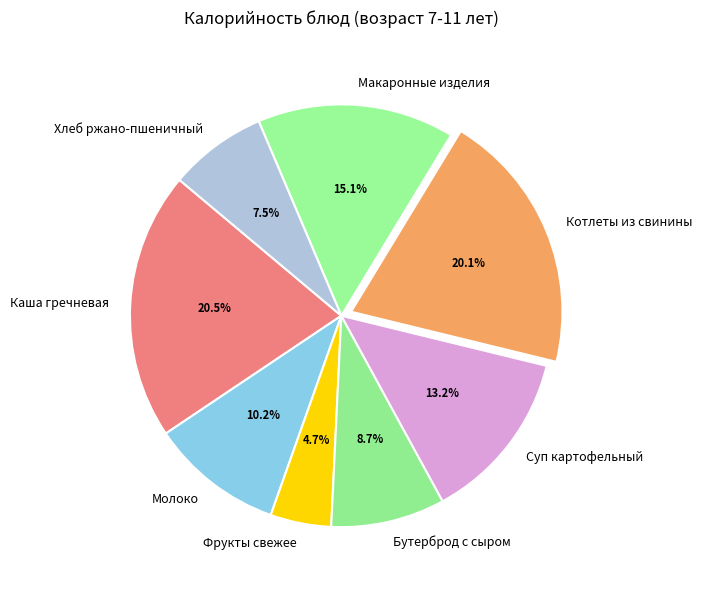

Is there any slice that represents more than half of the pie?

No